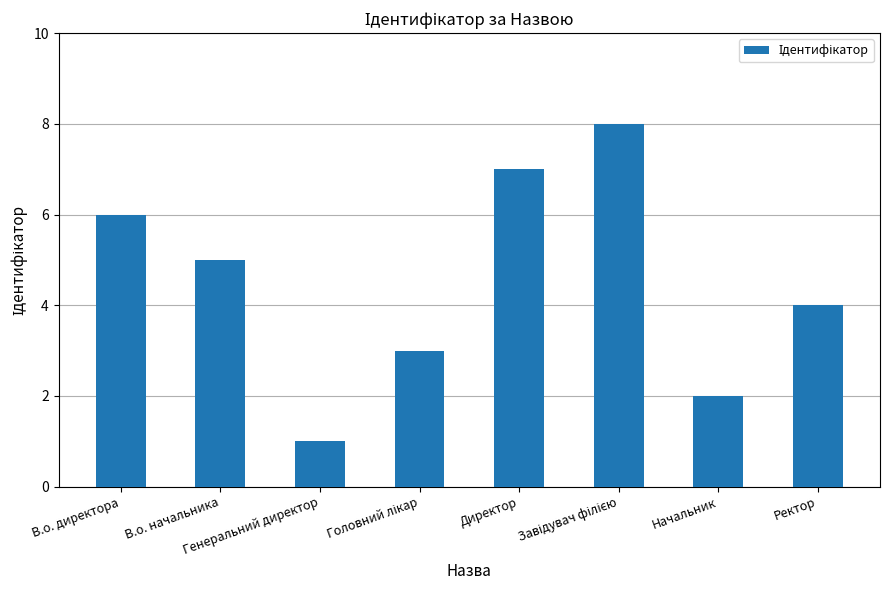

What is the sum of the values at Генеральний директор and Директор?

8